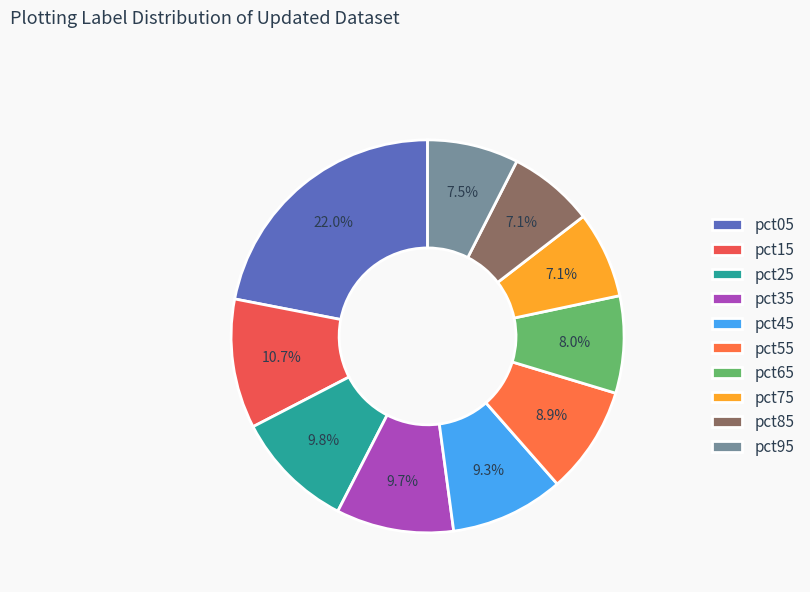

To the nearest percent, what is the average slice percentage?

10%